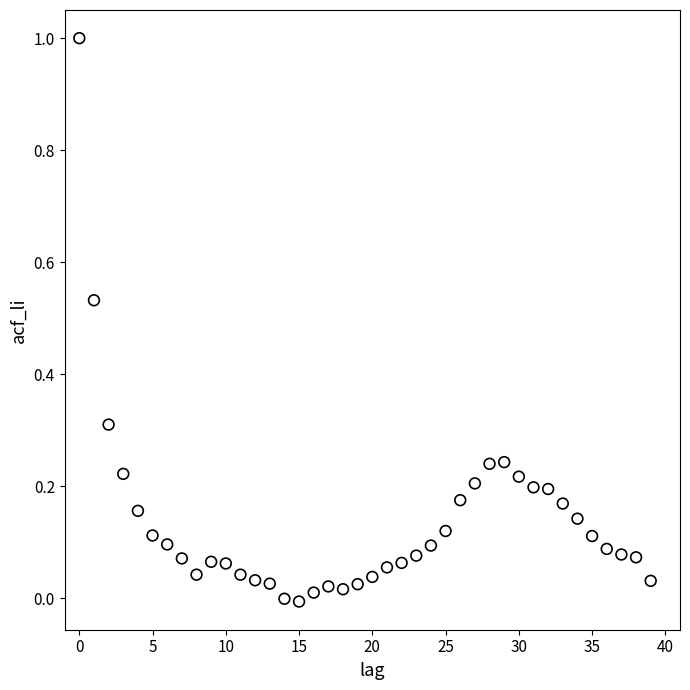

What is the range of Y values (max minus min)?

1.0